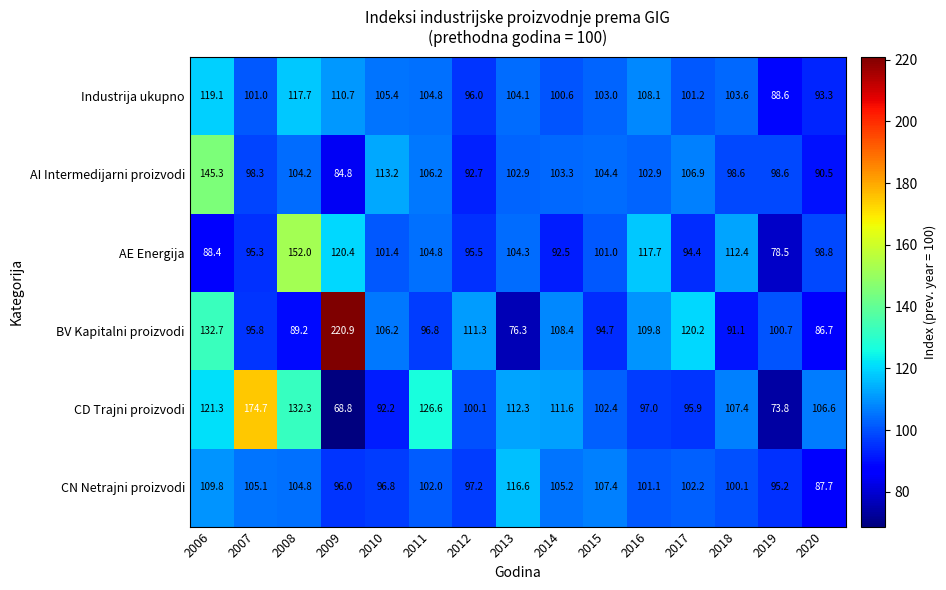

Which series changed the most between 2013 and 2019?

CD Trajni proizvodi